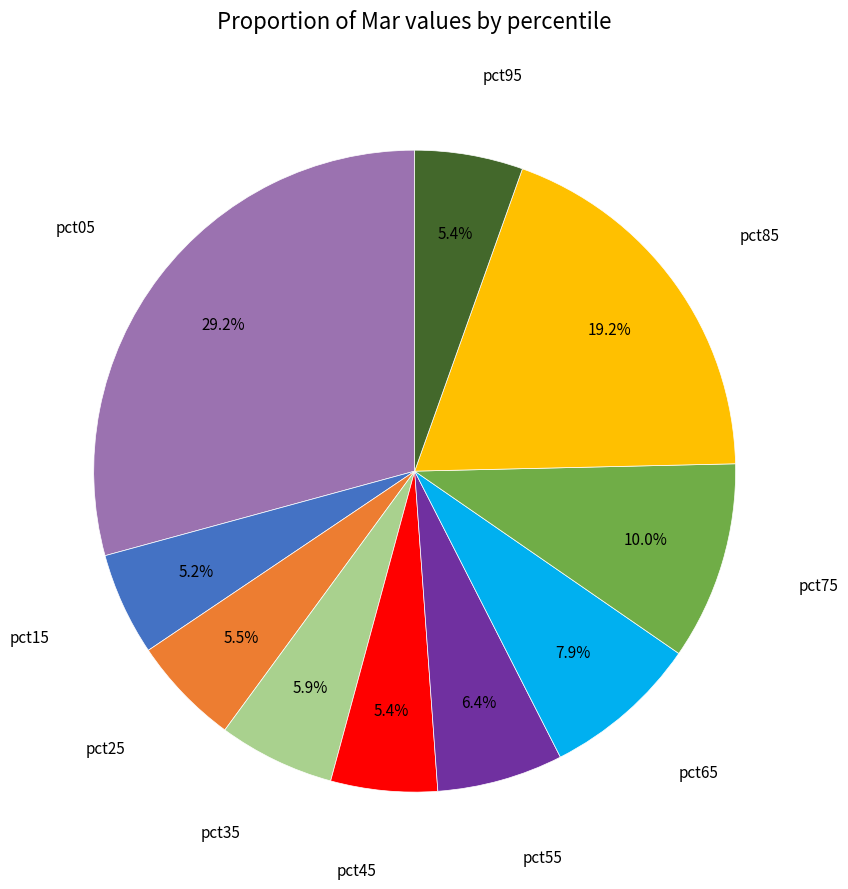

Is there a majority slice in this chart?

No